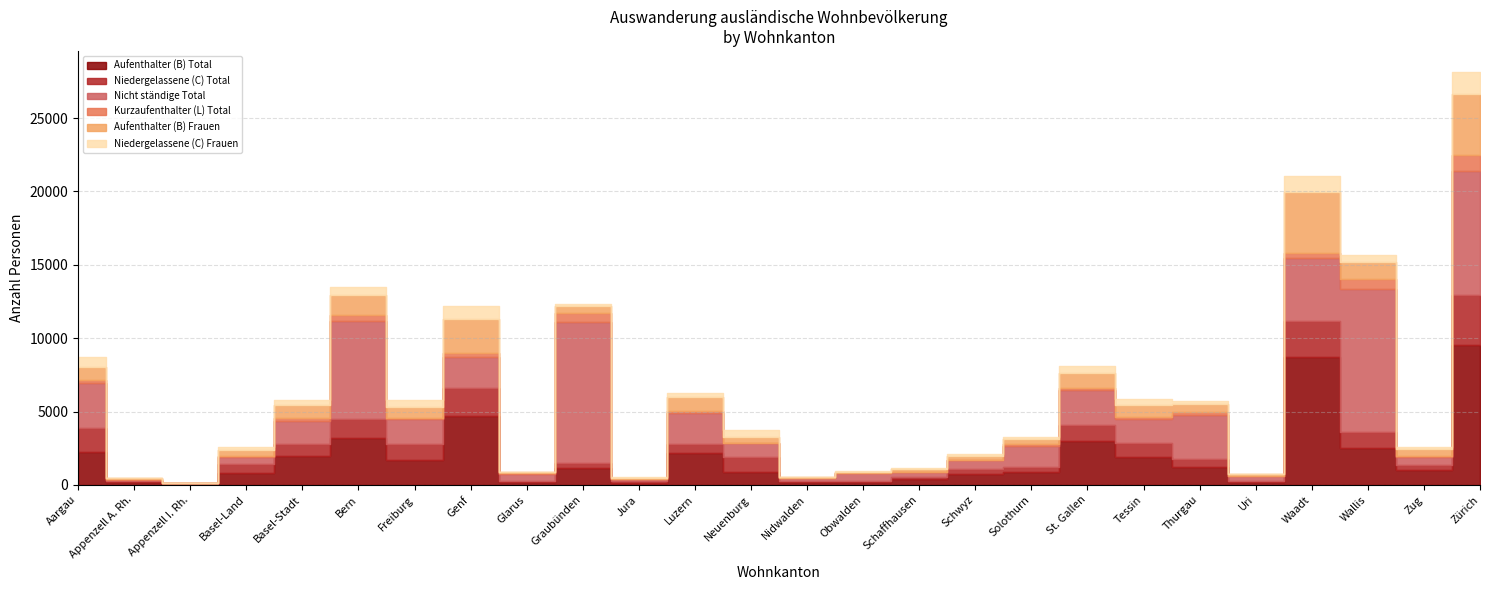

What is the value of the Niedergelassene (C) Total point at the 17th from the left?

343